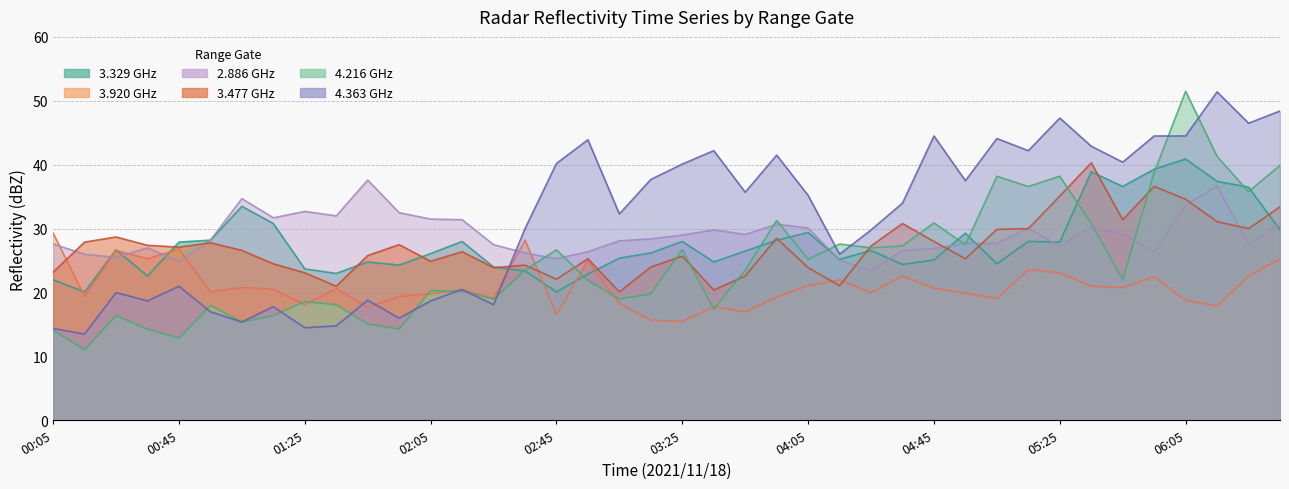

The value of 4.363 at 2021/11/18 04:35 is 11.6. True or false?

False